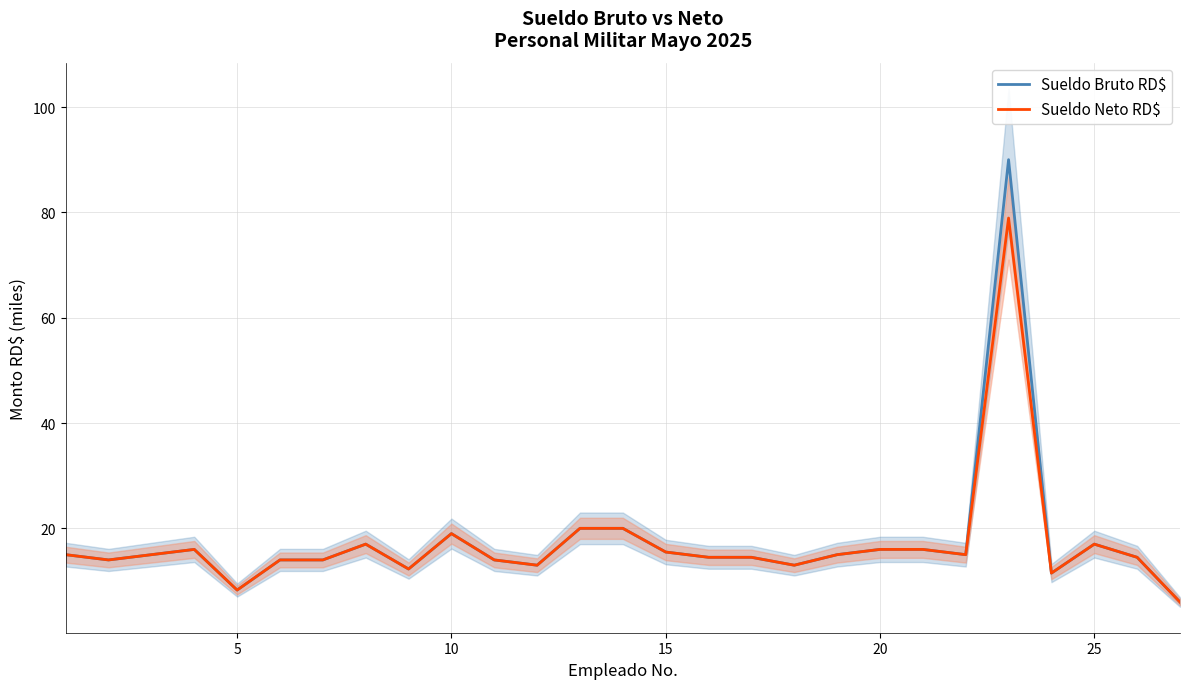

Is it true that Sueldo Neto RD$ equals 8.3 at 5?

True